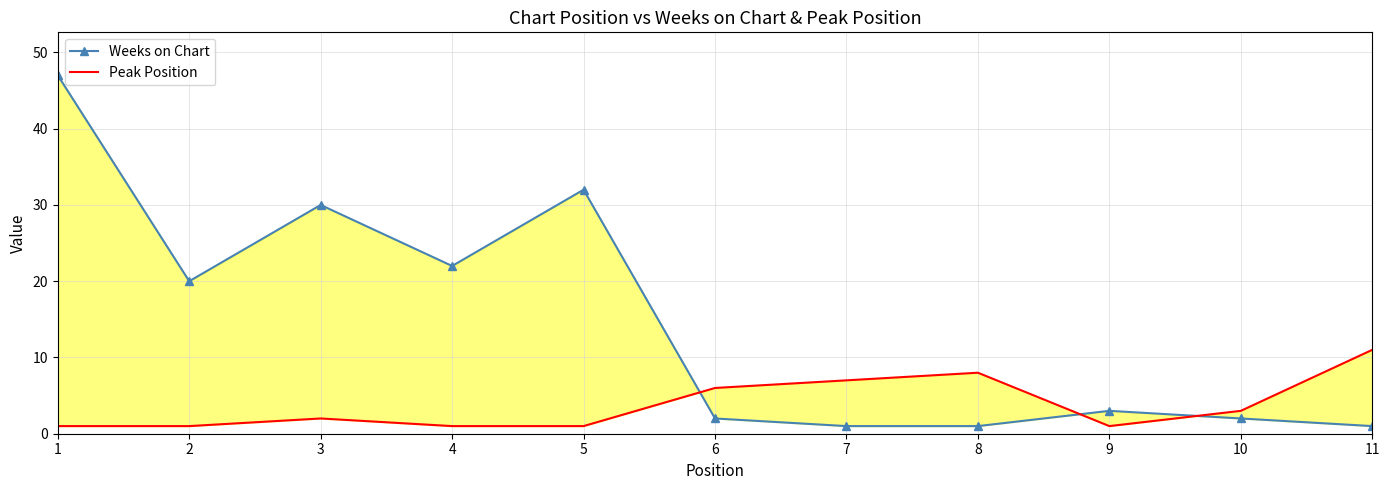

How many lines are shown in the chart?

2